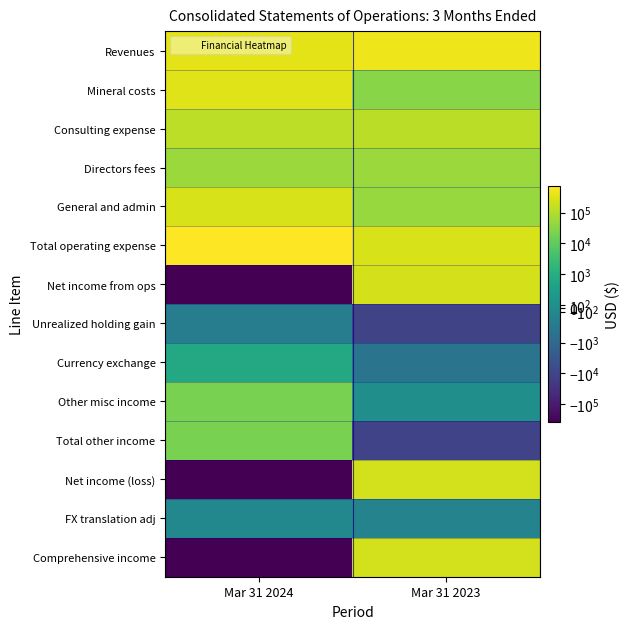

Which series has the largest total across all categories?

Total operating expense